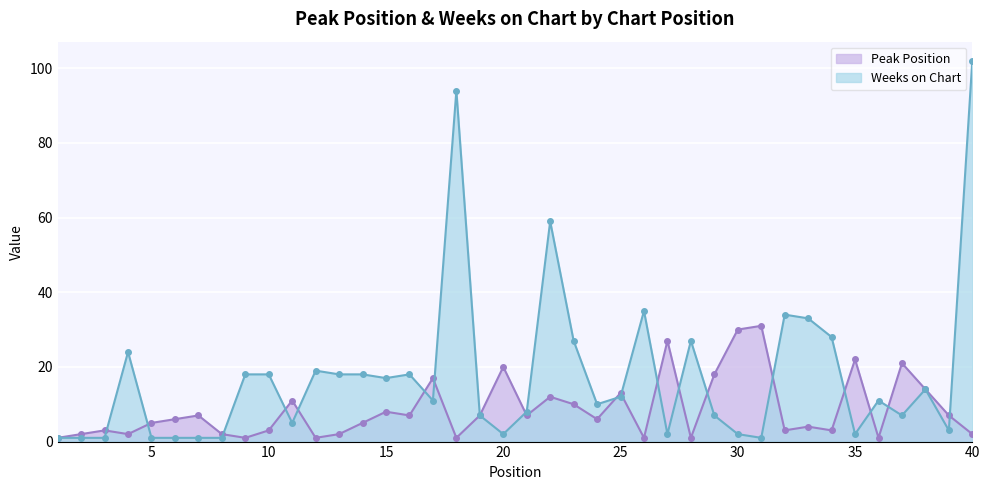

In Weeks on Chart, how many points are lower than both neighbors (excluding endpoints)?

10